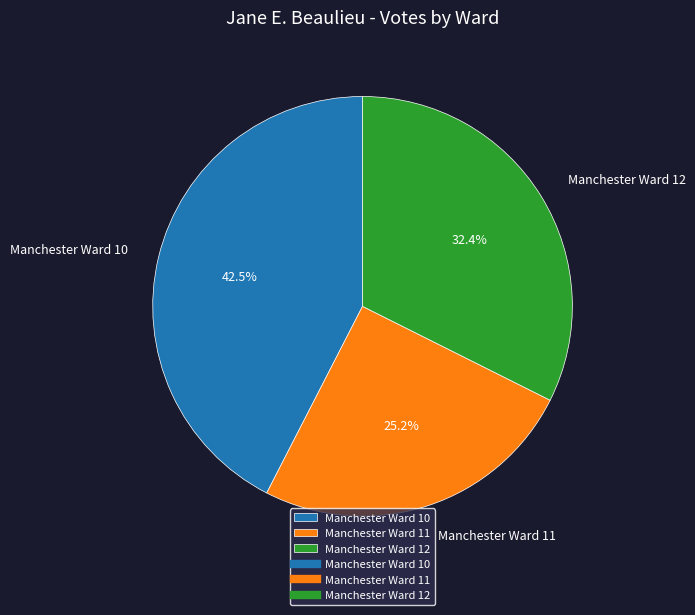

To the nearest percent, what is the difference between the largest and smallest slice percentages?

17%